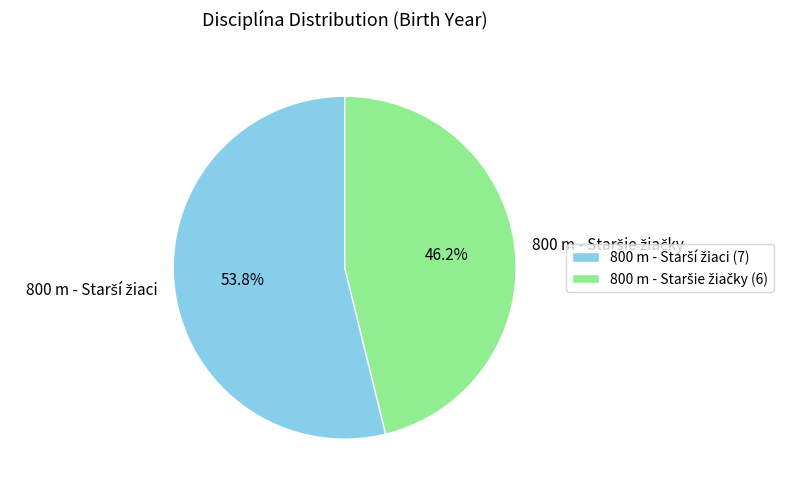

Does any single category account for the majority?

Yes